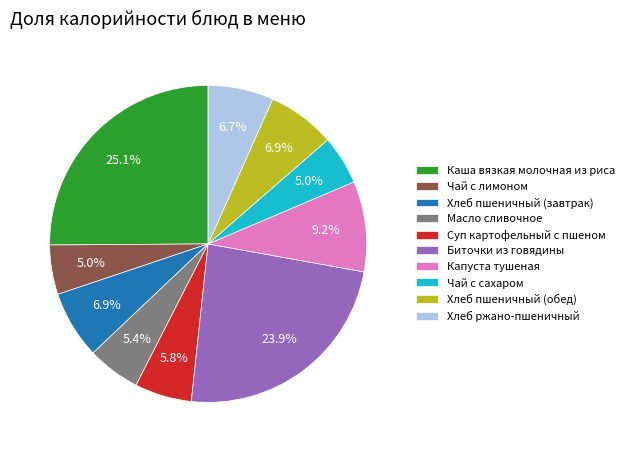

What percentage do Чай с лимоном and Хлеб ржано-пшеничный together represent?

11.7%